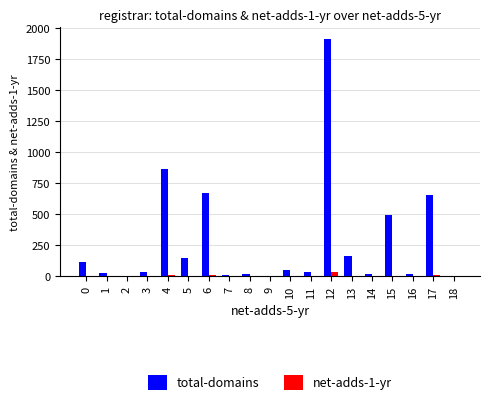

What is the greatest value displayed?

1911